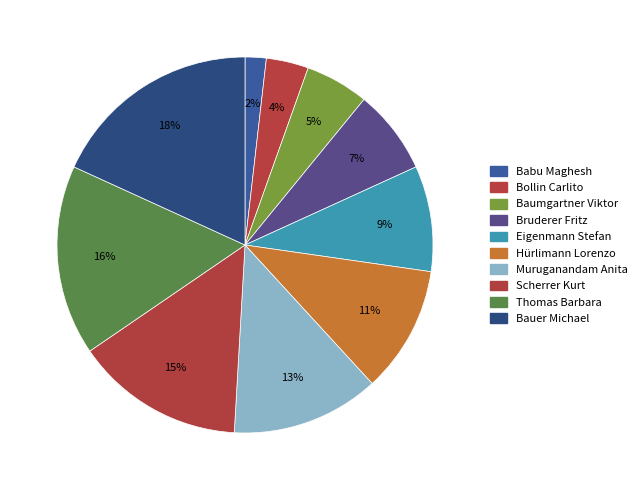

Is there a majority slice in this chart?

No